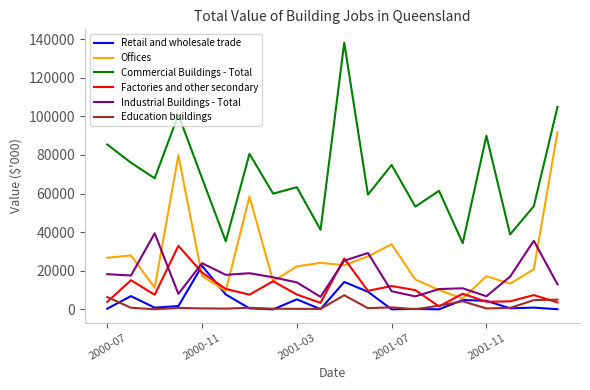

Which series has the largest range (max minus min)?

Commercial Buildings - Total